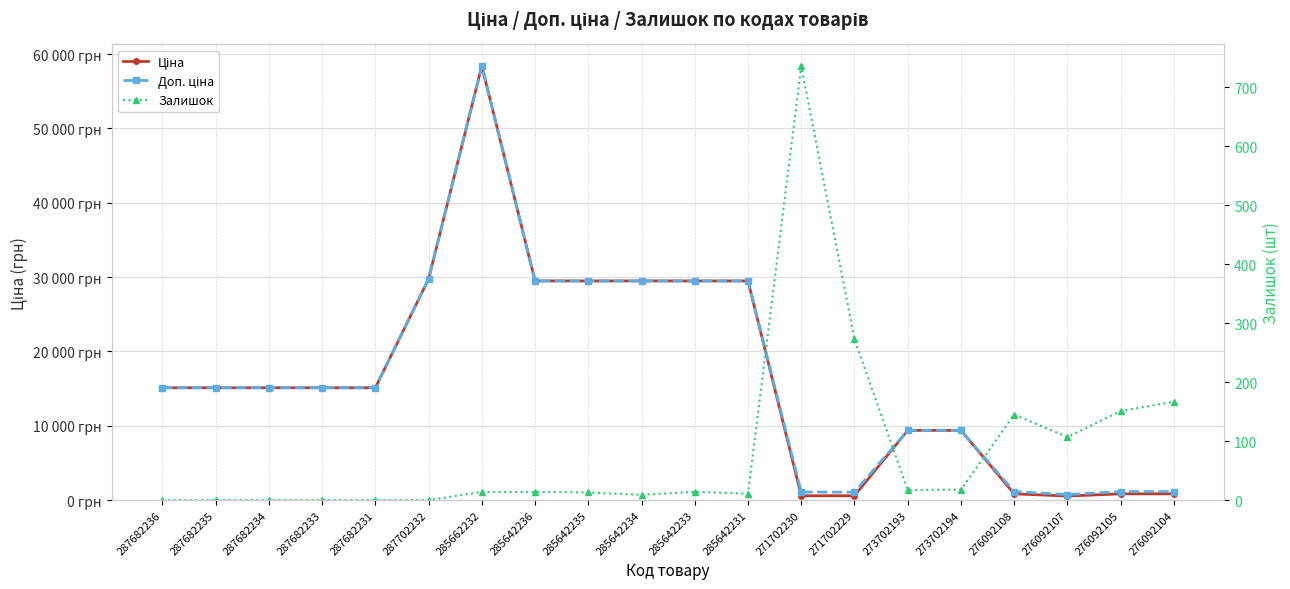

How many interior local valleys does the Ціна series have?

1